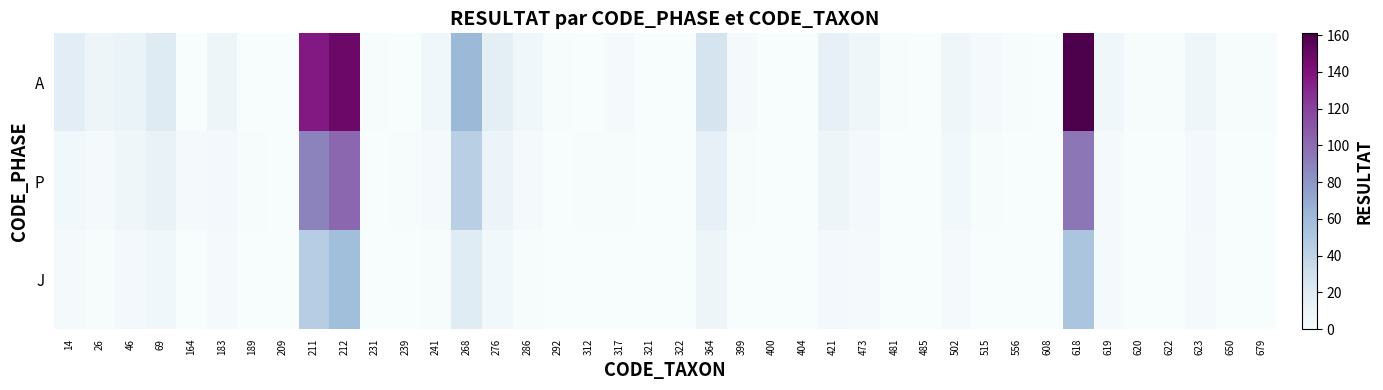

At which category does the chart reach its peak across all series?

618